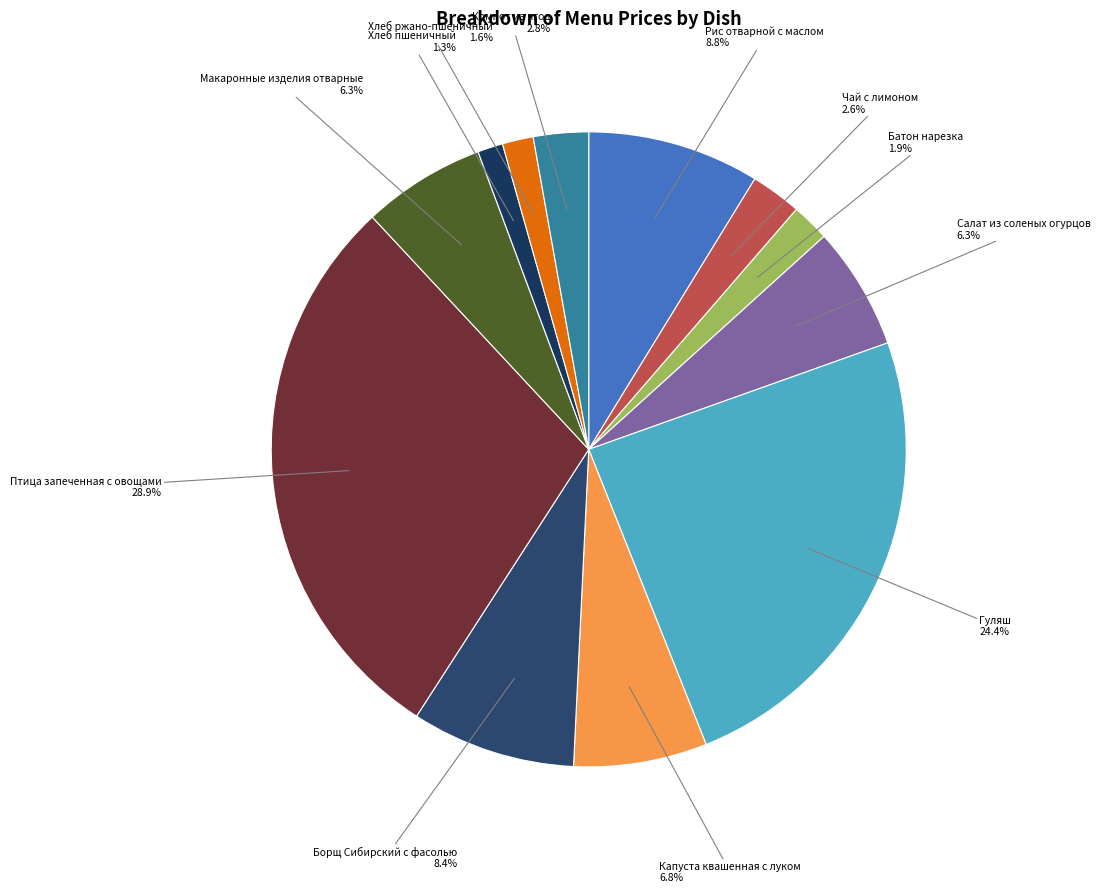

Which slice is the largest?

Птица запеченная с овощами